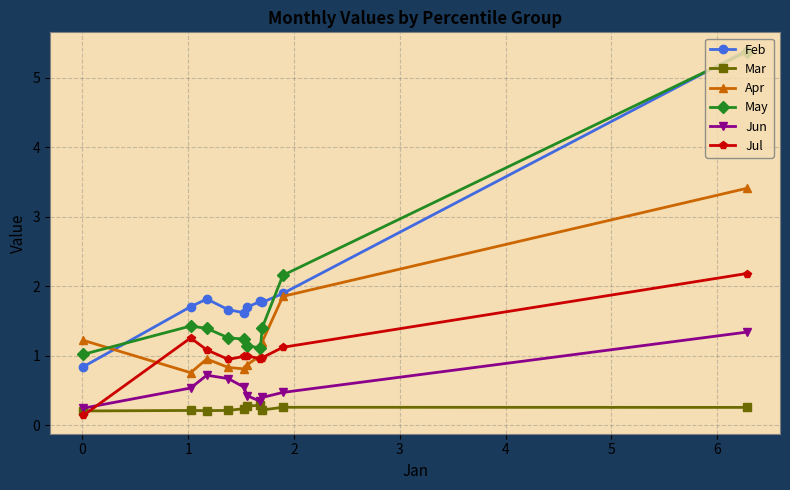

Which series has the widest spread of values?

Feb